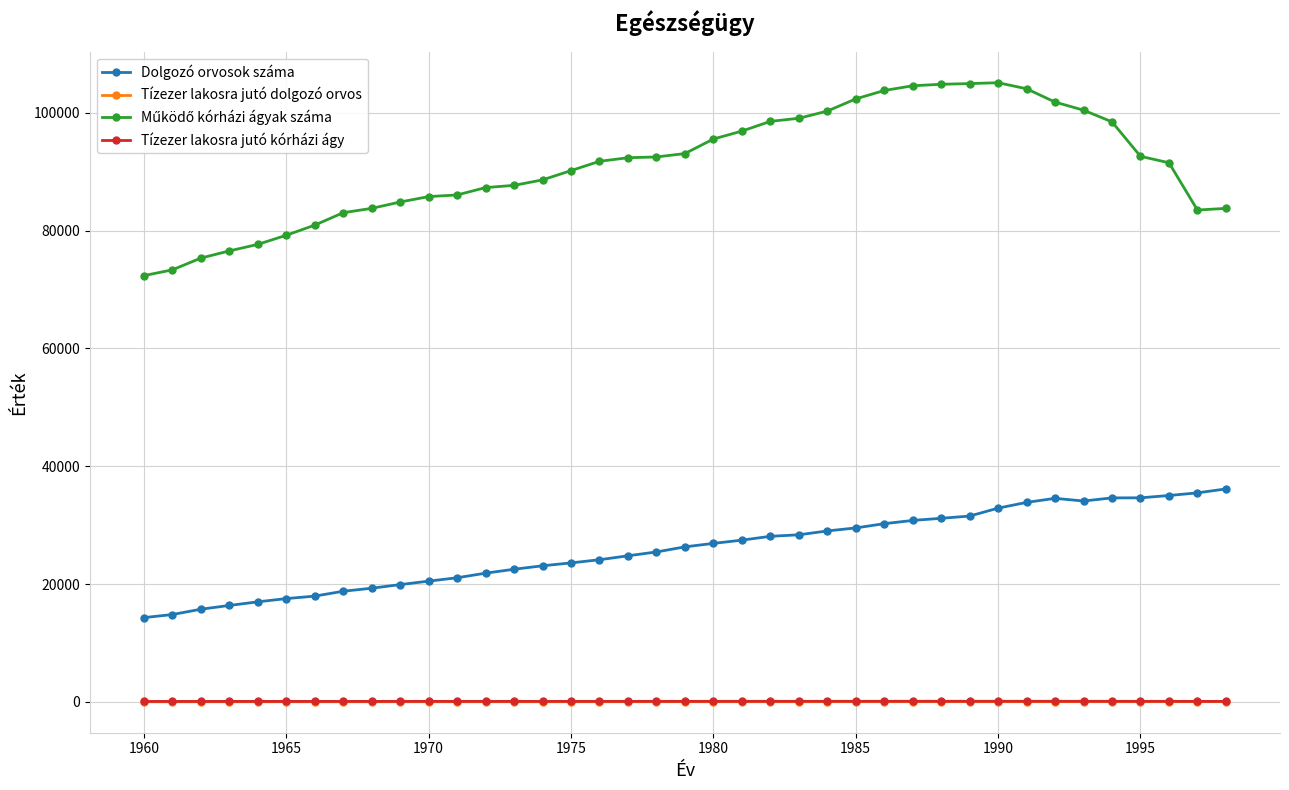

What is the value of the Dolgozó orvosok száma point at the 25th from the left?

29010.0